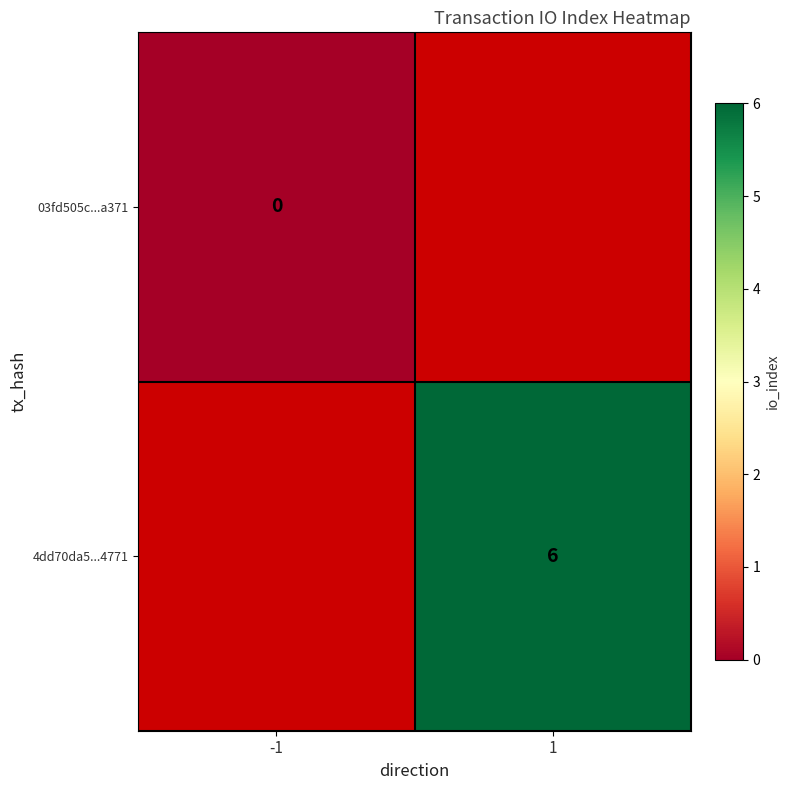

The 4dd70da5...4771 series shows 10 at 1. True or false?

False